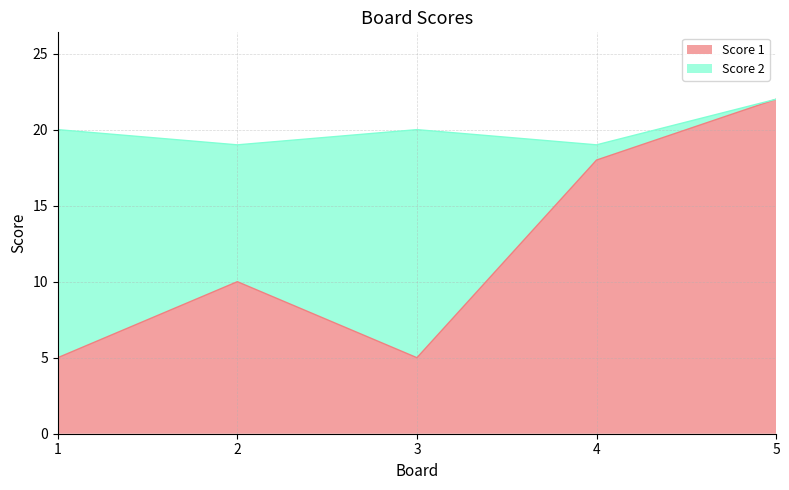

Approximately how many times larger is the value at 4 compared to 3?

3.6